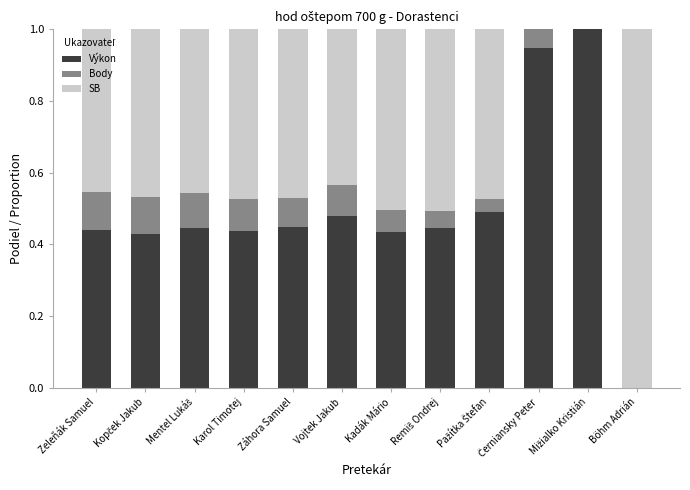

What is the total value across all series at Vojtek Jakub?

1.0